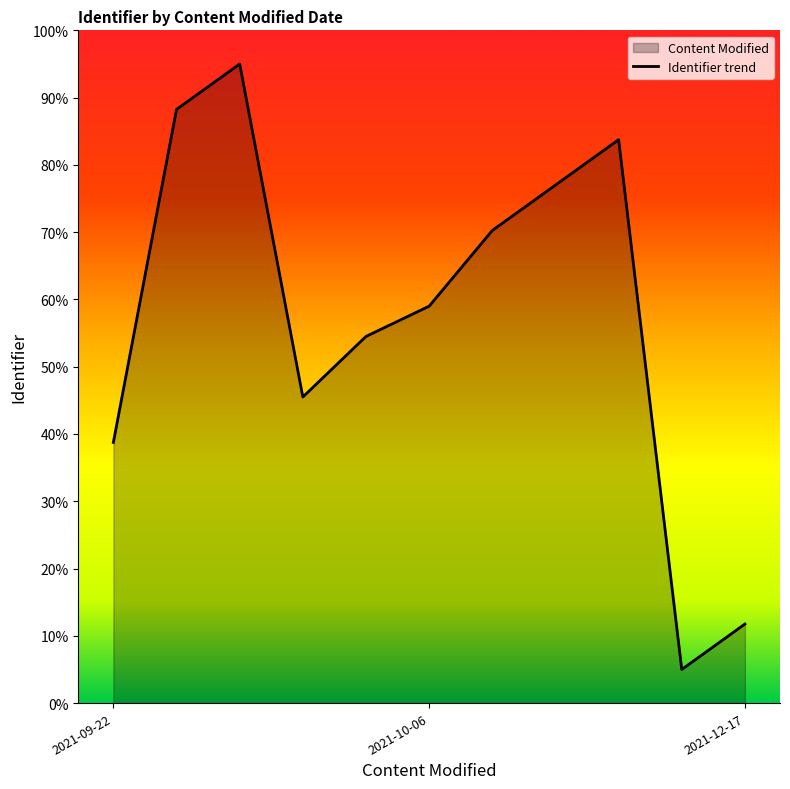

Read the value at 2021-10-06.

59.0